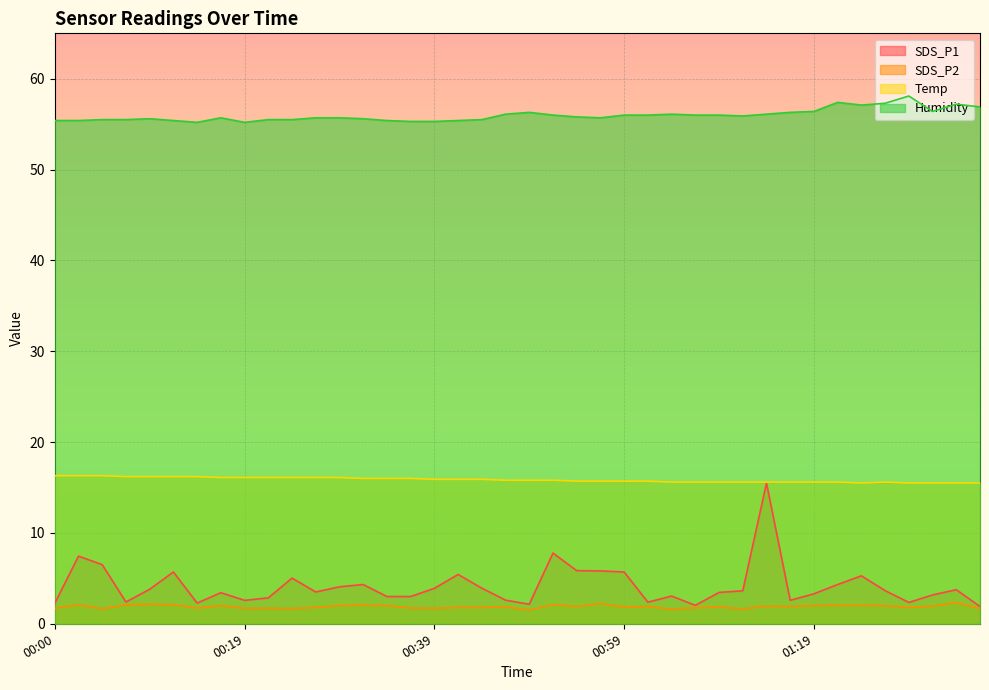

Reading left to right, what are all the values shown in this chart?

SDS_P1: 2.2	7.5	6.5	2.4	3.8	5.7	2.3	3.4	2.6	2.9	5.0	3.5	4.1	4.3	3.0	3.0	3.9	5.4	3.9	2.6	2.1	7.8	5.8	5.8	5.7	2.4	3.0	2.0	3.5	3.6	15.5	2.6	3.3	4.3	5.3	3.6	2.4	3.2	3.8	1.9
SDS_P2: 1.7	2.1	1.6	2.1	2.1	2.1	1.7	2.0	1.7	1.7	1.7	1.8	2.0	2.0	2.0	1.7	1.7	1.8	1.8	1.9	1.5	2.1	1.9	2.2	1.8	1.9	1.6	1.8	1.9	1.6	1.9	1.9	2.0	2.0	2.0	2.0	1.8	1.9	2.3	1.7
Temp: 16.3	16.3	16.3	16.2	16.2	16.2	16.2	16.1	16.1	16.1	16.1	16.1	16.1	16.0	16.0	16.0	15.9	15.9	15.9	15.8	15.8	15.8	15.7	15.7	15.7	15.7	15.6	15.6	15.6	15.6	15.6	15.6	15.6	15.6	15.5	15.6	15.5	15.5	15.5	15.5
Humidity: 55.4	55.4	55.5	55.5	55.6	55.4	55.2	55.7	55.2	55.5	55.5	55.7	55.7	55.6	55.4	55.3	55.3	55.4	55.5	56.1	56.3	56.0	55.8	55.7	56.0	56.0	56.1	56.0	56.0	55.9	56.1	56.3	56.4	57.4	57.1	57.3	58.1	56.4	57.2	56.9